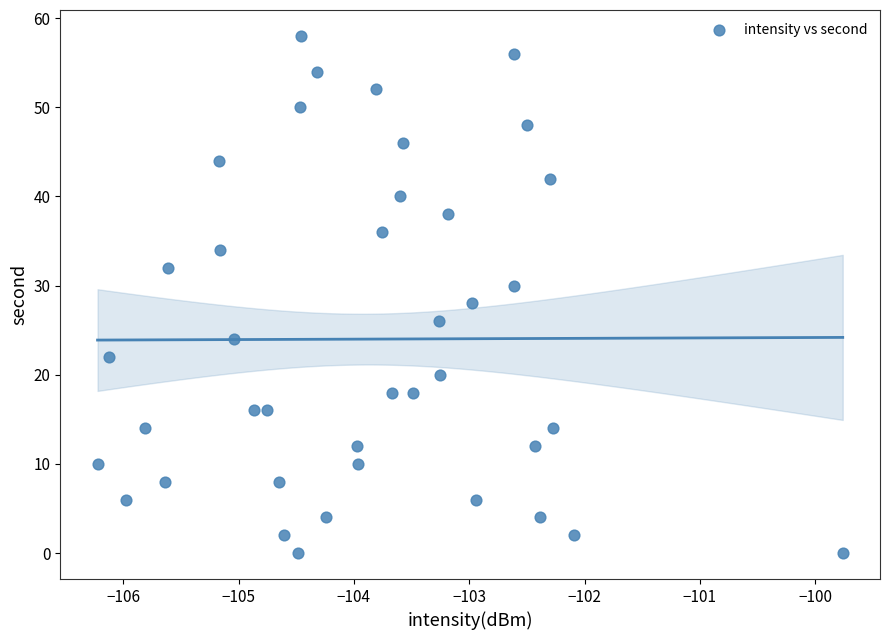

What is the range of Y values (max minus min)?

58